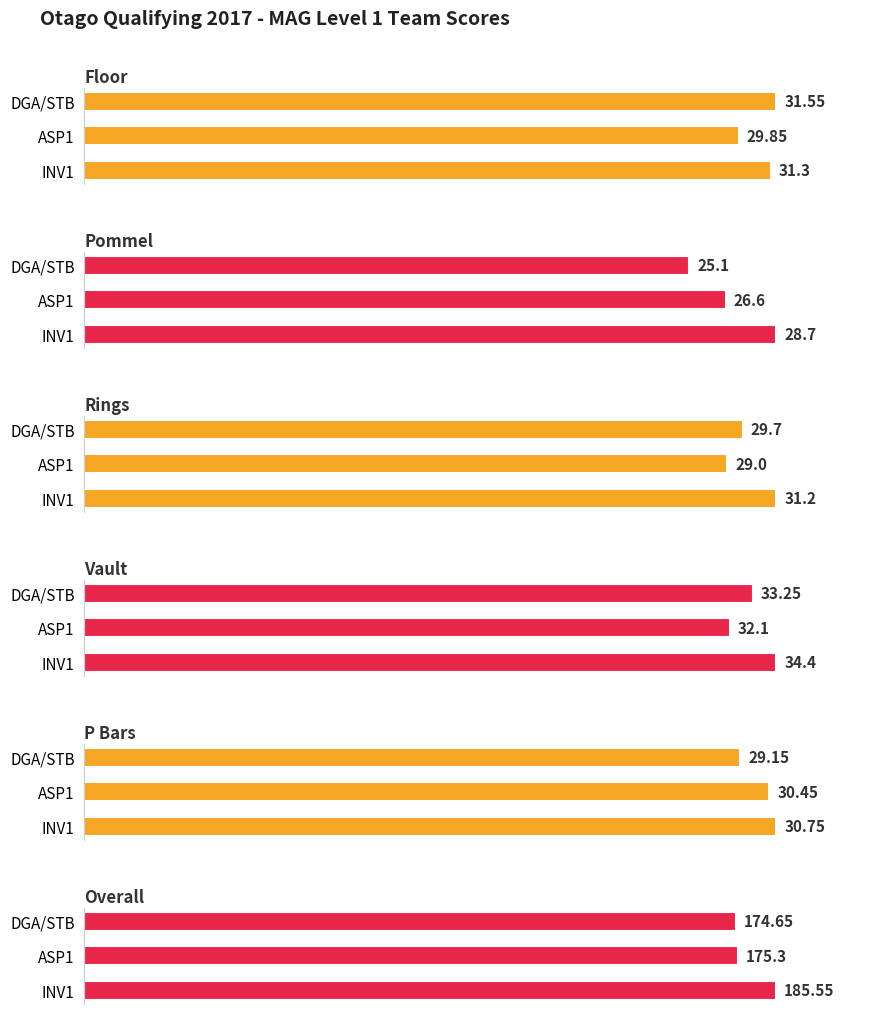

What is the maximum value for Overall?

185.6